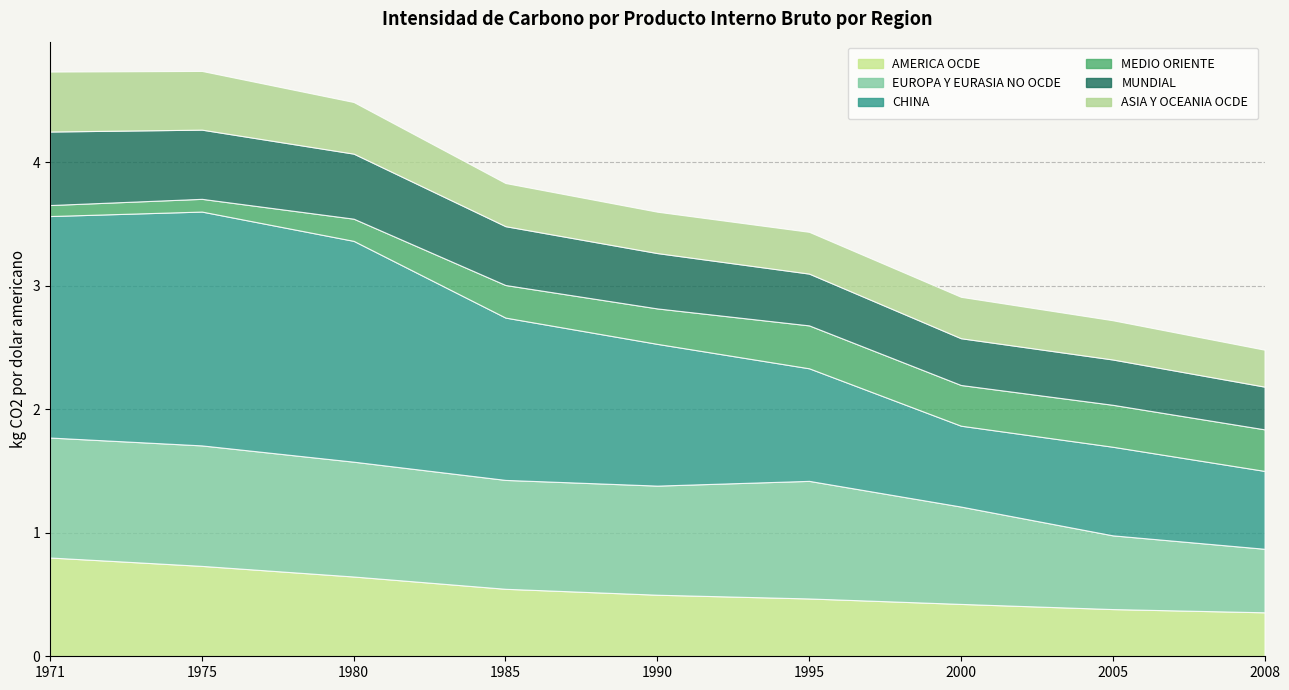

Which category has the lowest value across all series?

1971